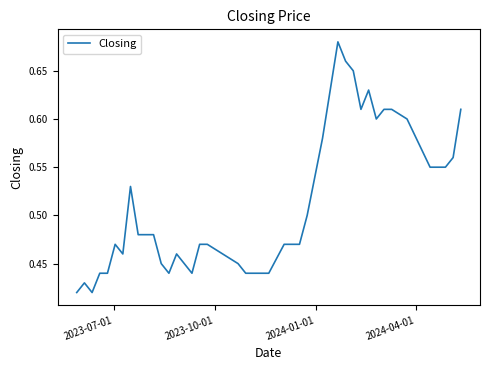

What is the difference between the maximum and minimum values?

0.3